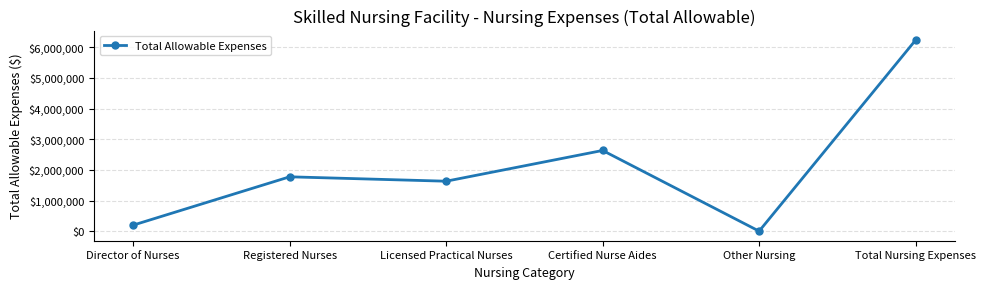

Reading left to right, extract all data points from this chart.

196910	1773364	1629853	2632790	0	6232917